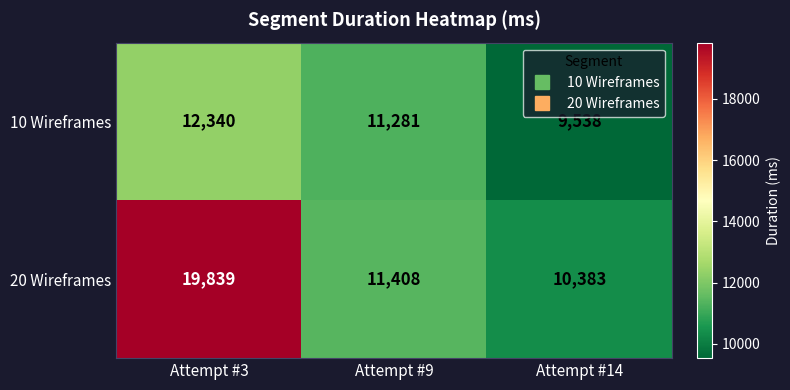

What is the smallest value displayed?

9538